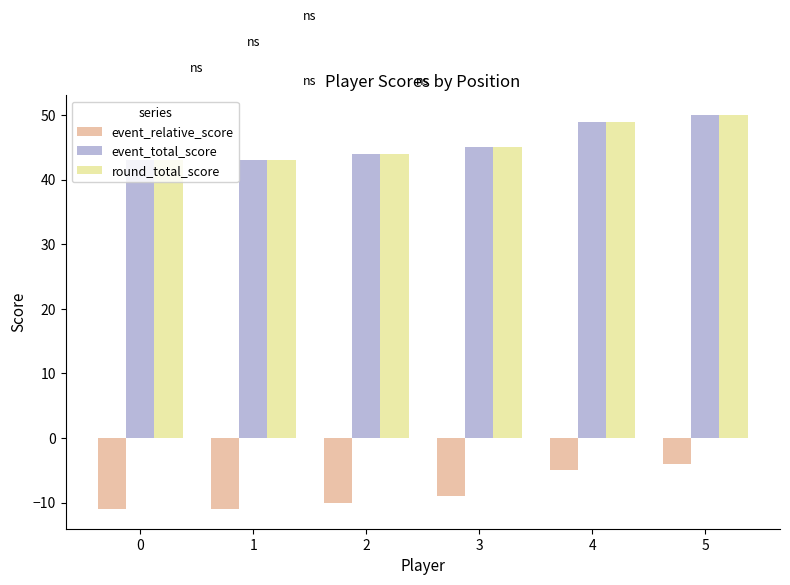

Is the value of event_relative_score at 0 greater than the value of round_total_score at 1?

No